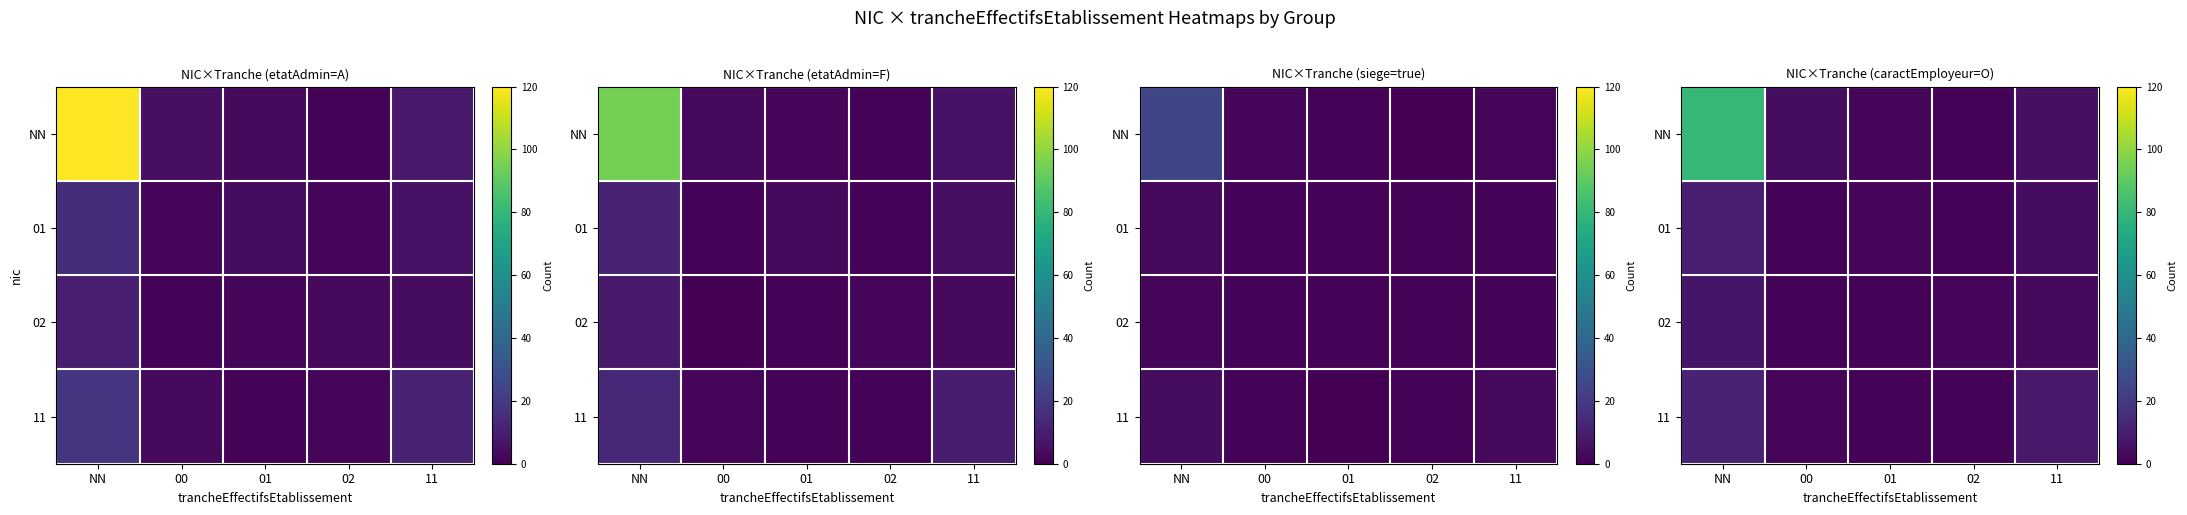

The value of 01 at 01 is 3. True or false?

False